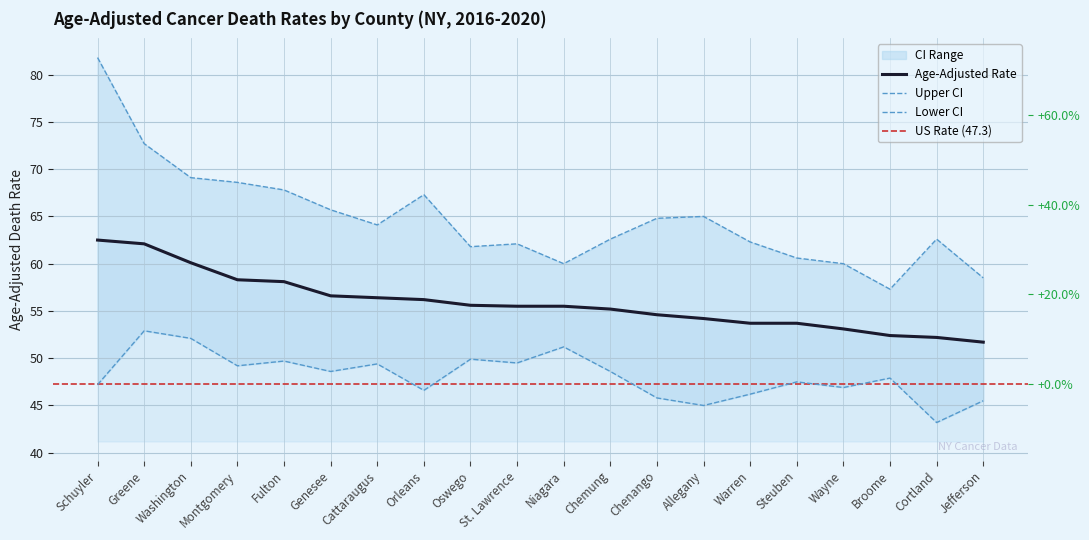

At which label does Upper CI first exceed 64?

Schuyler